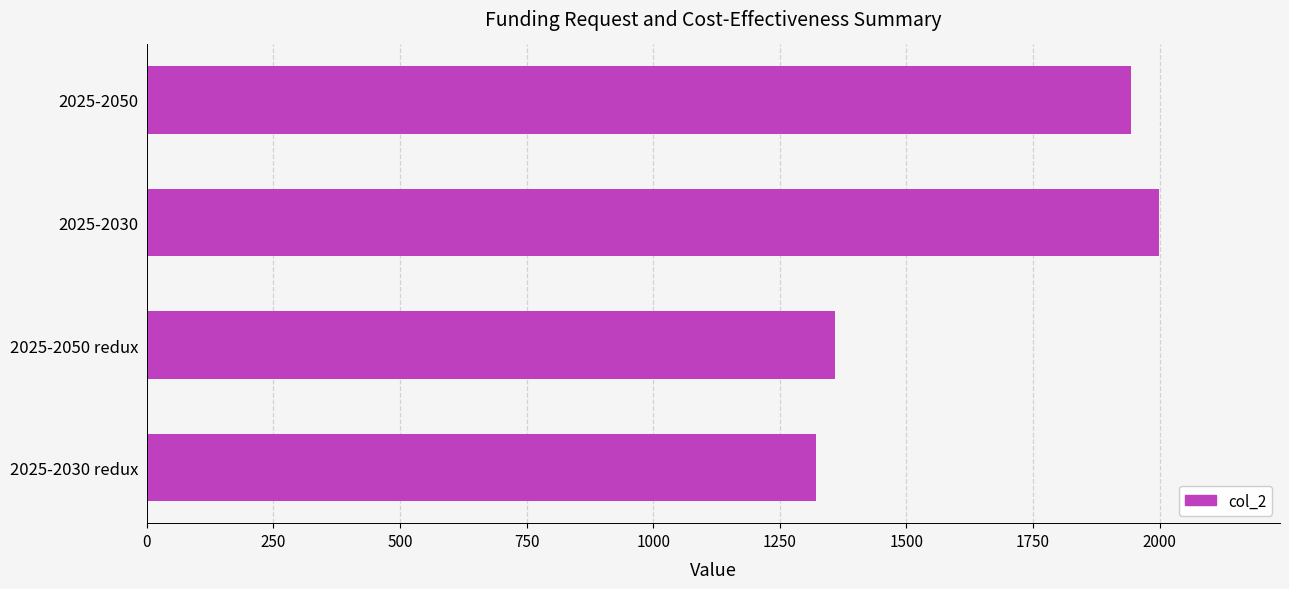

Count the number of categories in the chart.

4